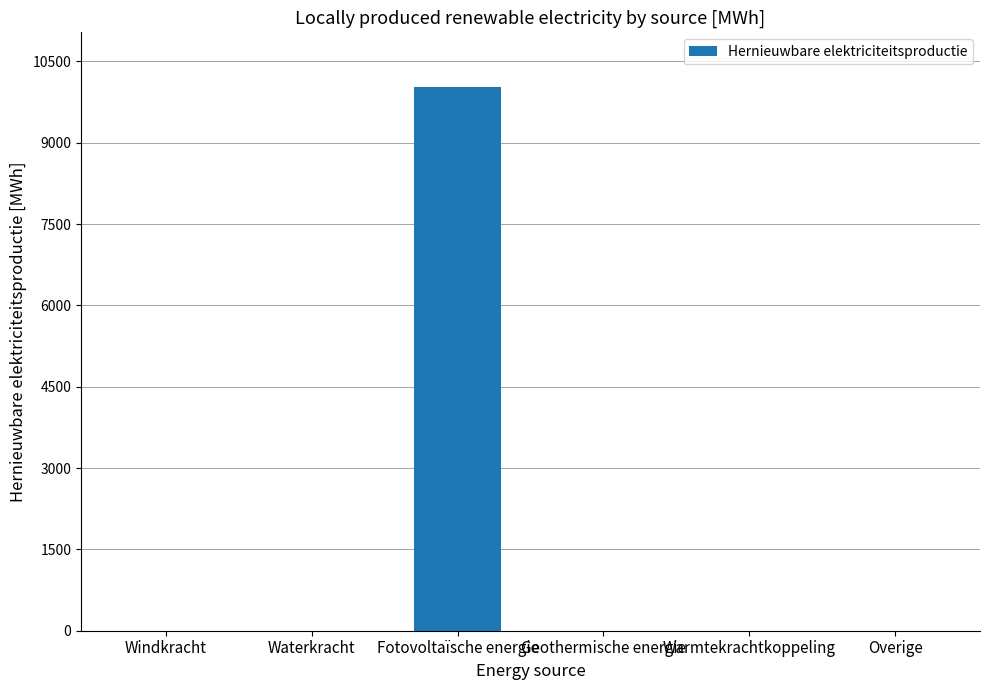

True or false: the data shows 0.0 at Warmtekrachtkoppeling.

True